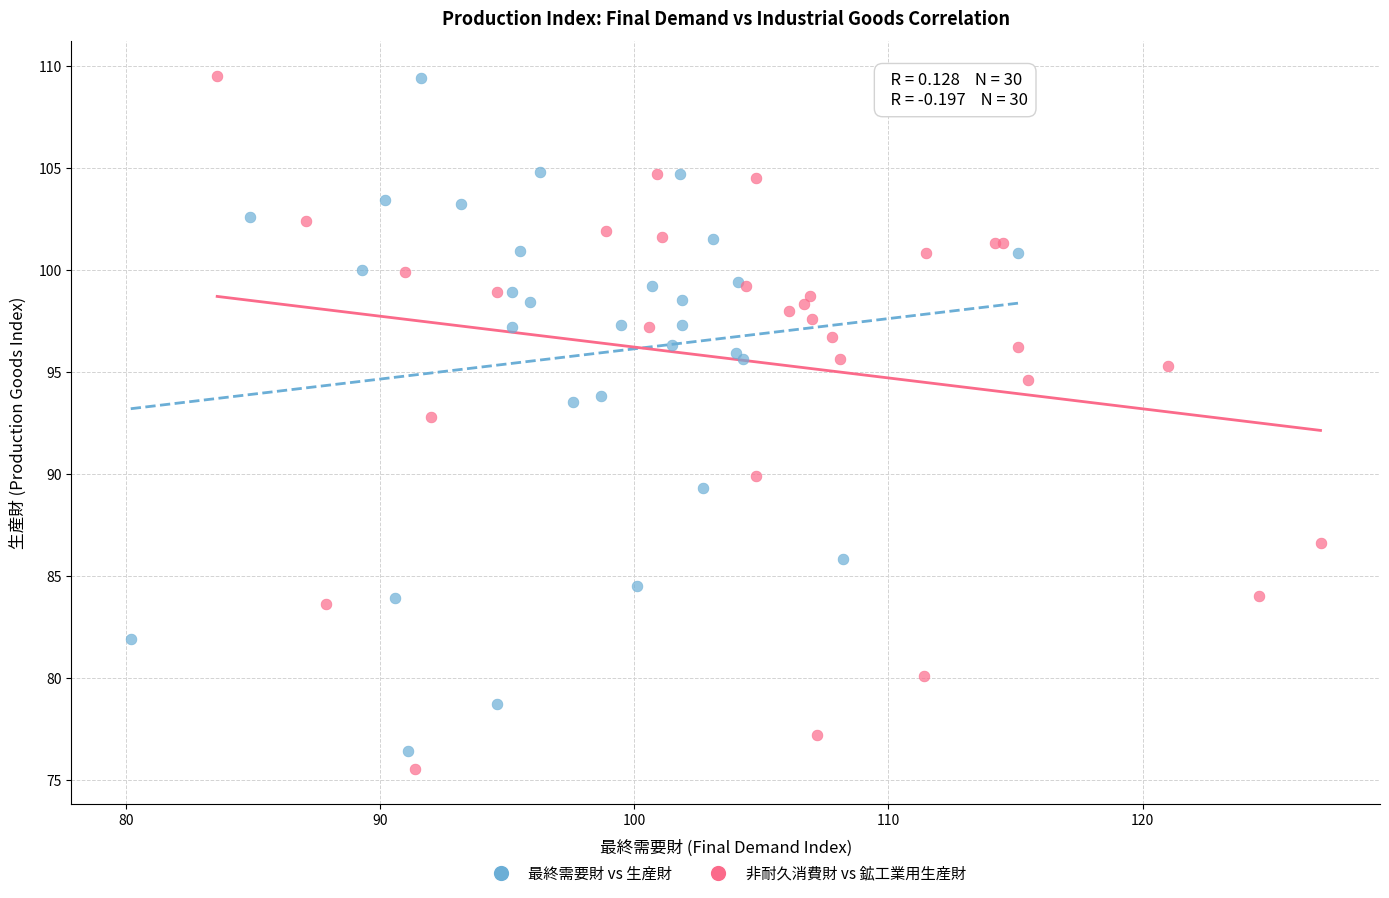

Which series has the largest Y range (max minus min)?

非耐久消費財 vs 鉱工業用生産財